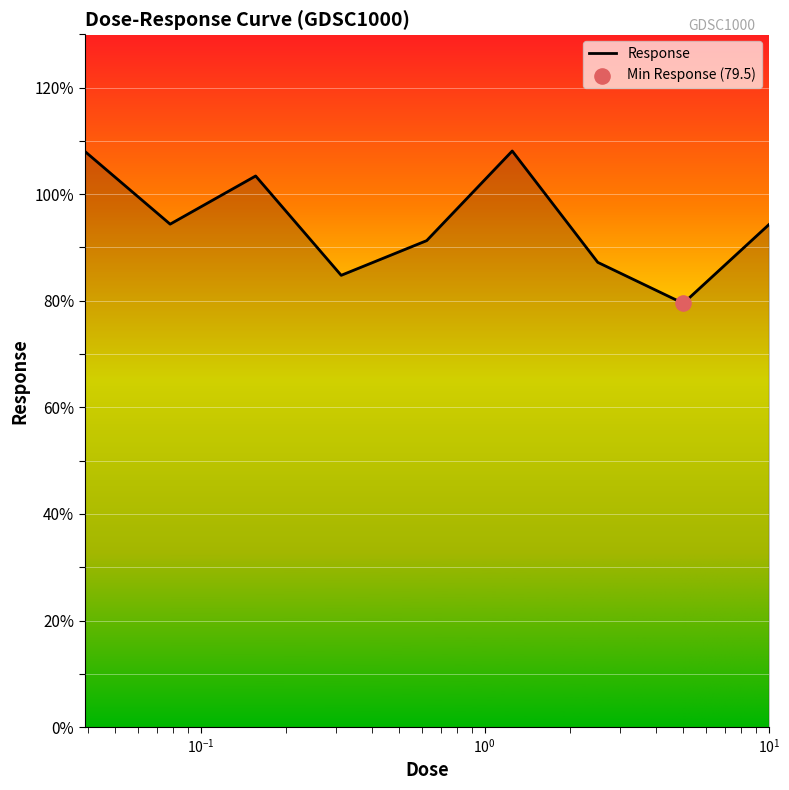

What is the maximum value shown in the chart?

108.1